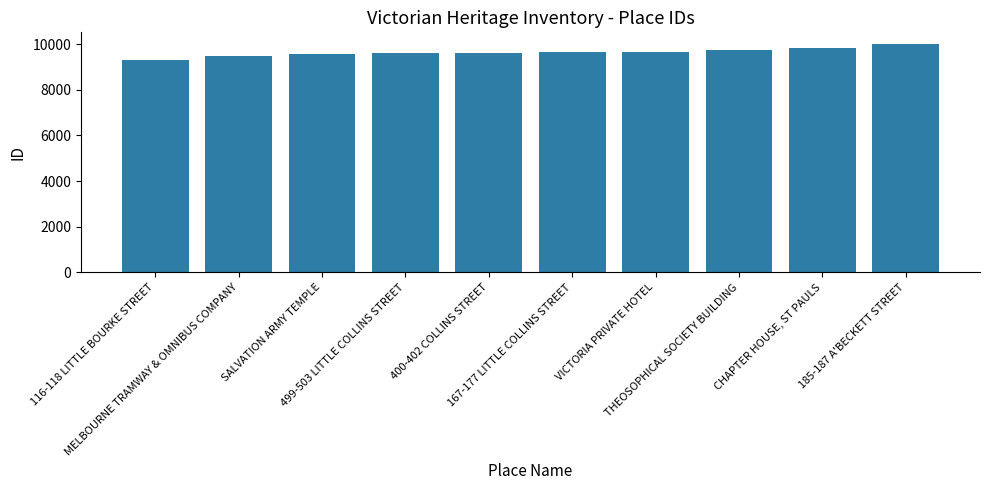

Between CHAPTER HOUSE, ST PAULS and 116-118 LITTLE BOURKE STREET, which is larger?

CHAPTER HOUSE, ST PAULS